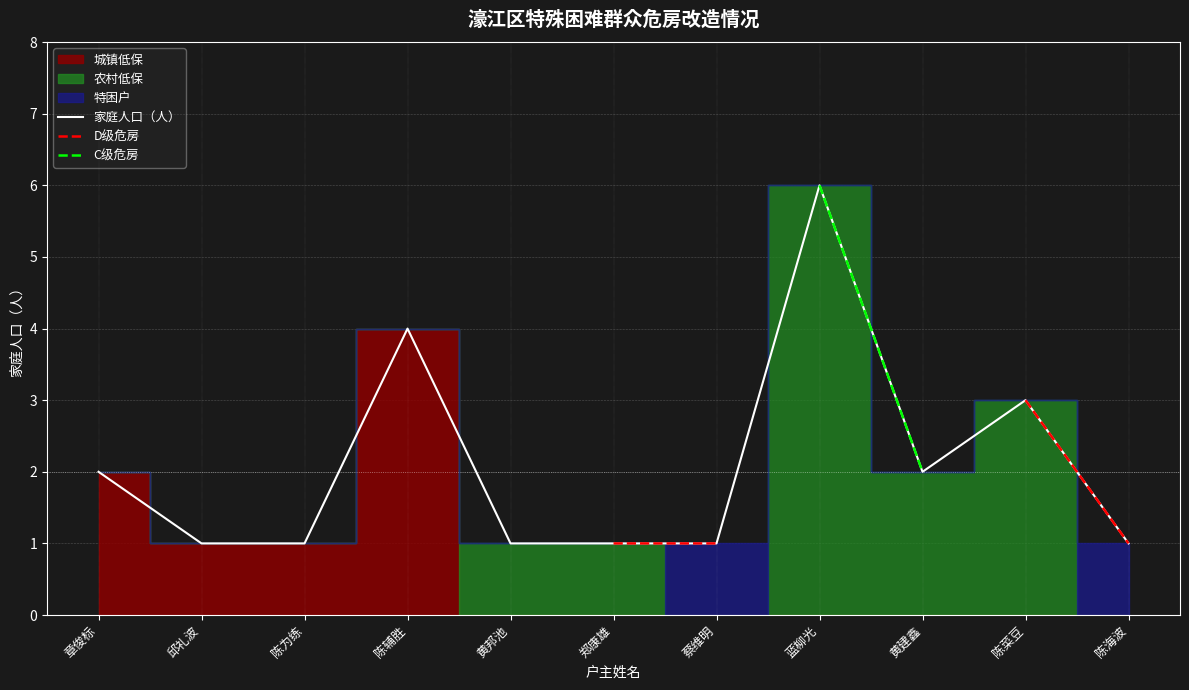

What is the highest value of the 家庭人口（人） series?

6